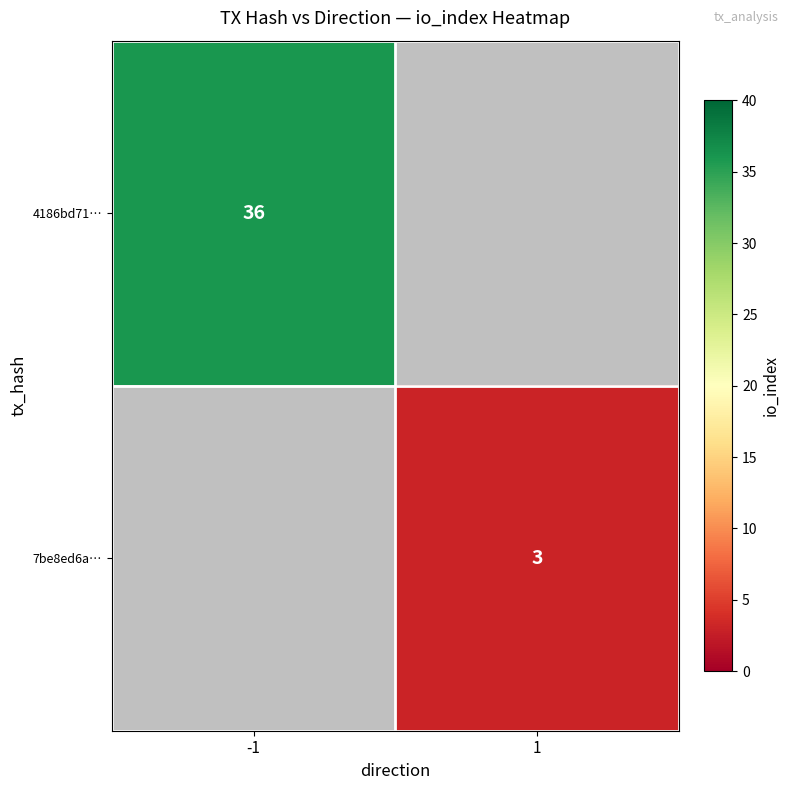

The 7be8ed6a… series shows 3 at 1. True or false?

True